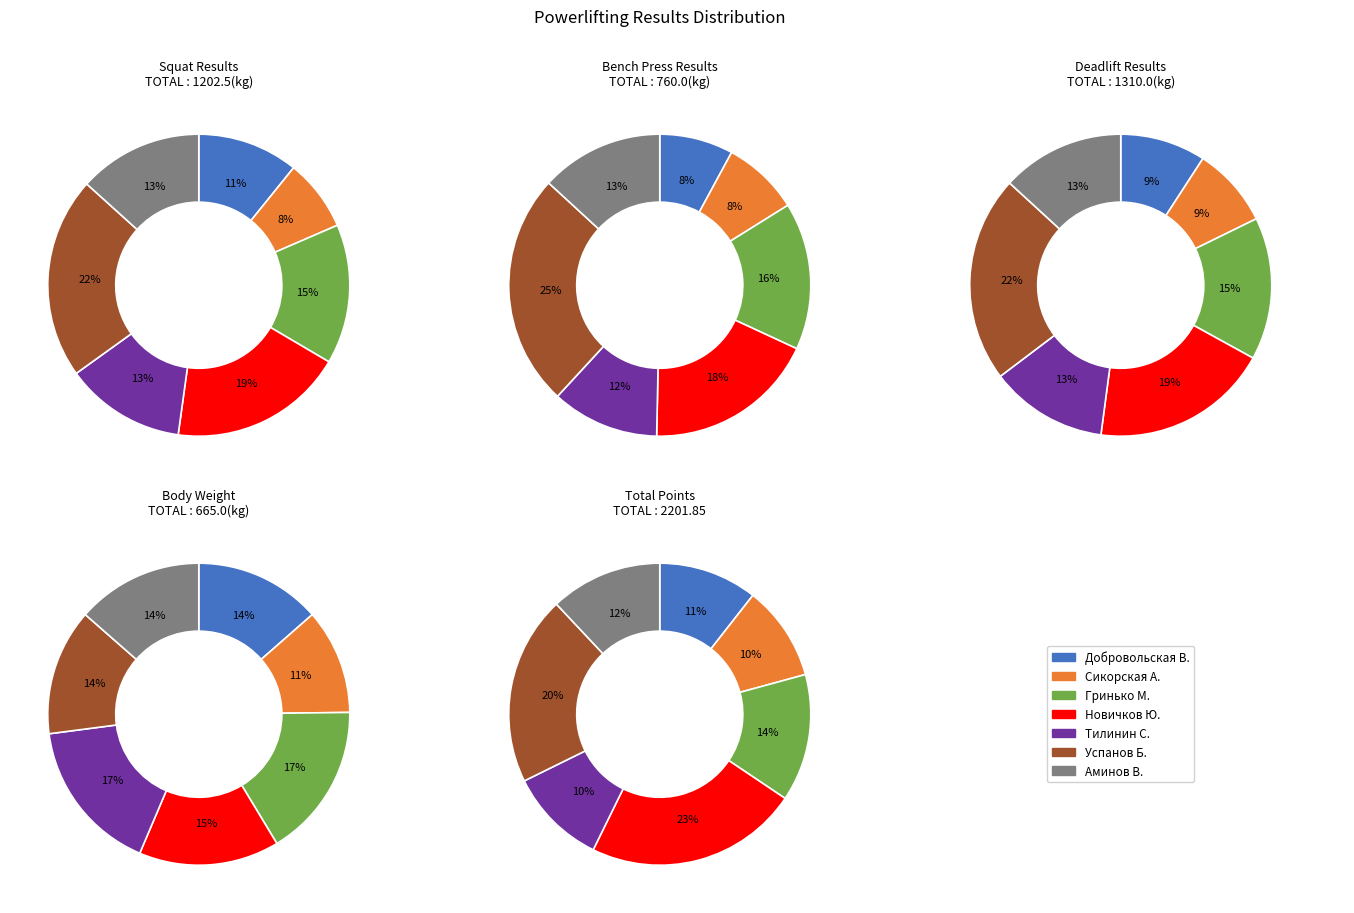

What is the largest slice in the pie chart?

Успанов Байсангур